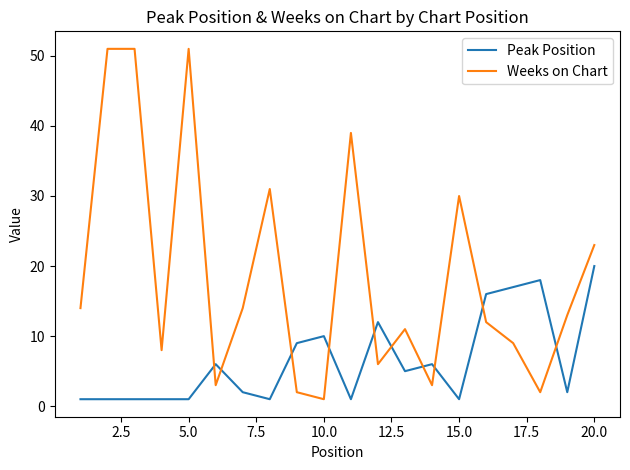

Which series ends up on top after the final intersection of Weeks on Chart and Peak Position?

Weeks on Chart